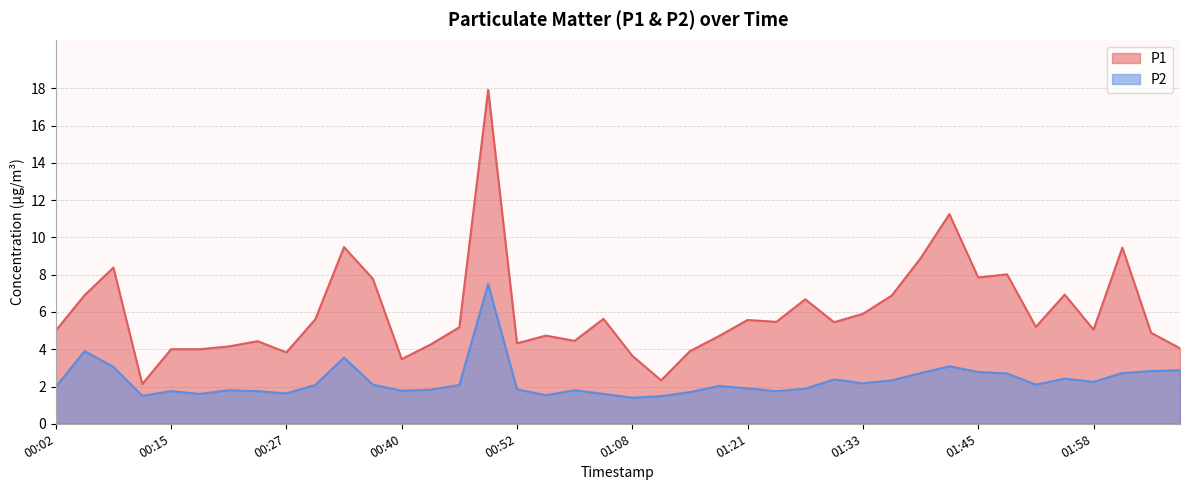

True or false: P2 has more than 0 points higher than both neighbors.

True